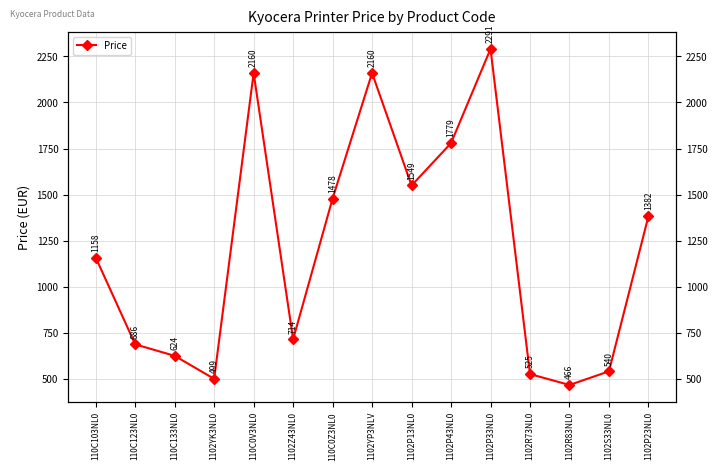

Reading left to right, what are all the values shown in this chart?

1158.0	686.5	624.0	499.2	2160.0	714.0	1478.4	2160.0	1549.2	1779.2	2290.8	525.0	465.8	540.0	1382.5